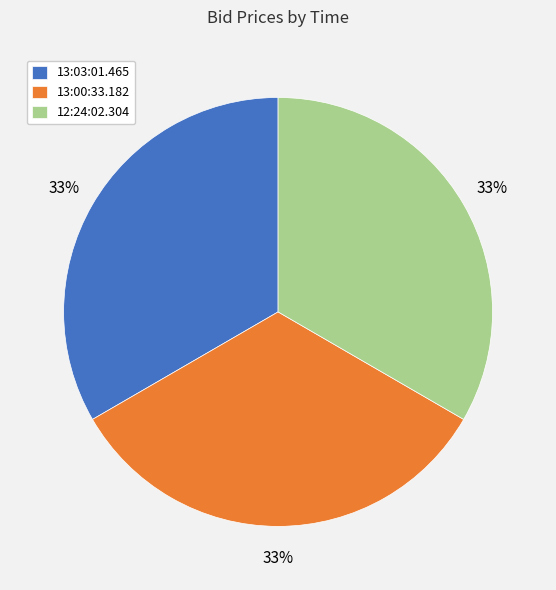

Does 12:24:02.304 account for over 50% of the chart?

No